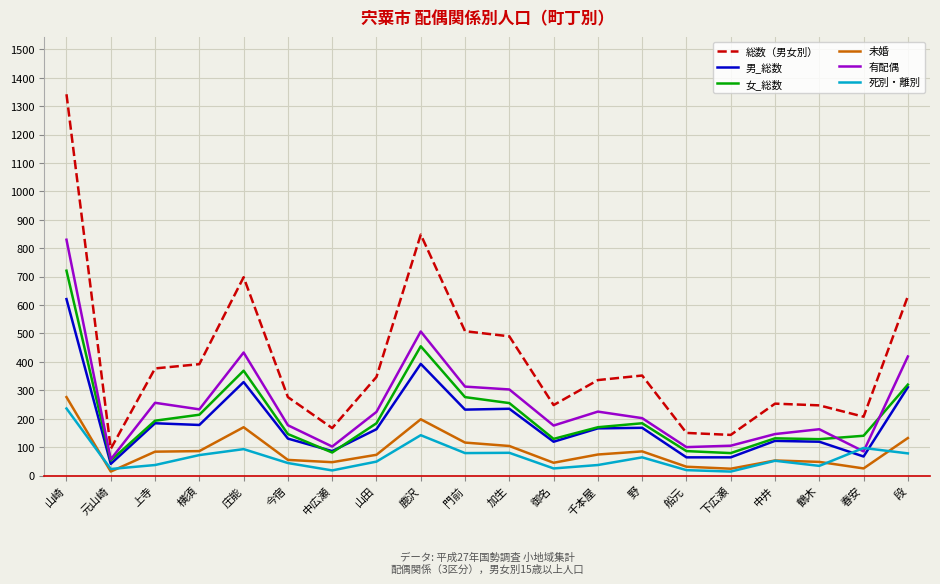

At which category does the chart reach its peak across all series?

山崎